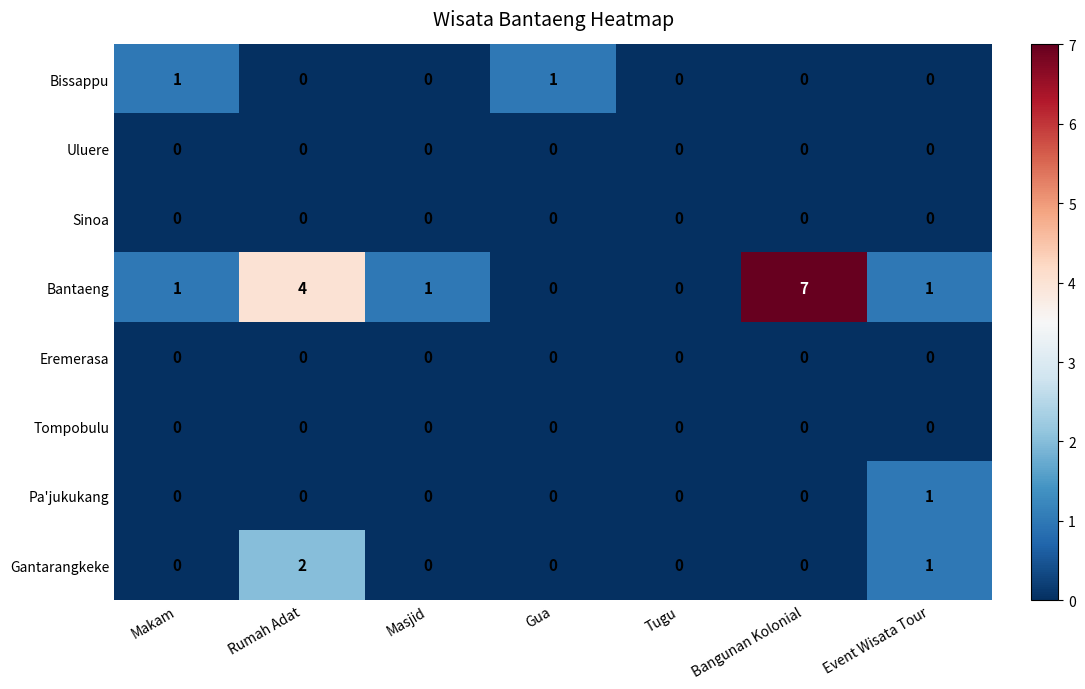

At which category is the sum across all series the highest?

Bangunan Kolonial